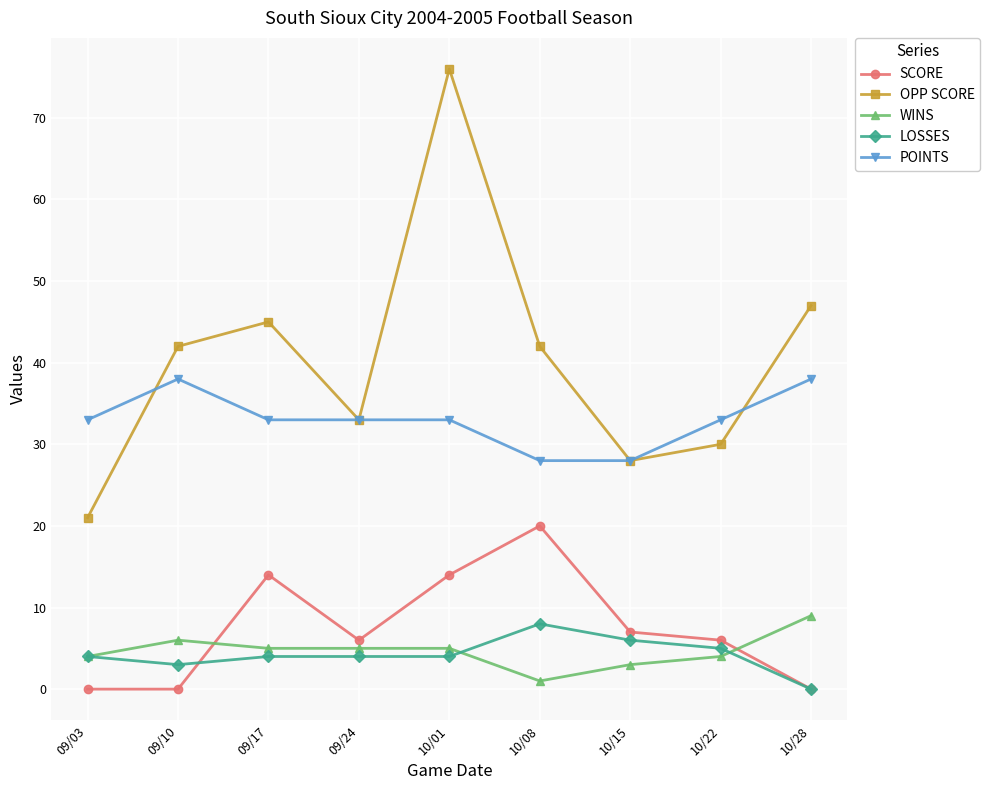

How many series are shown in this chart?

5